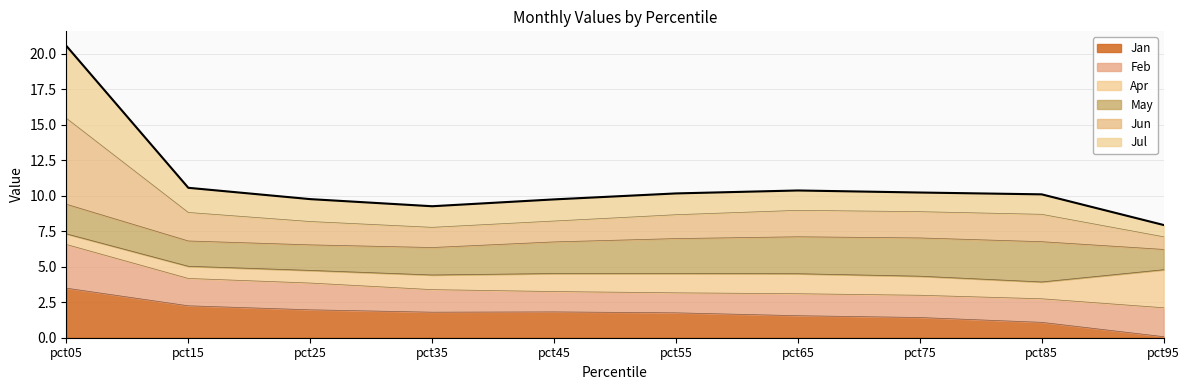

How many categories are shown in the chart?

10